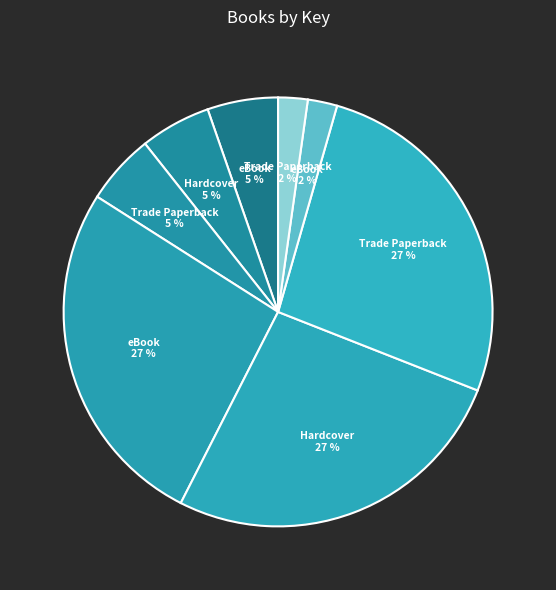

How many slices are in this pie chart?

8